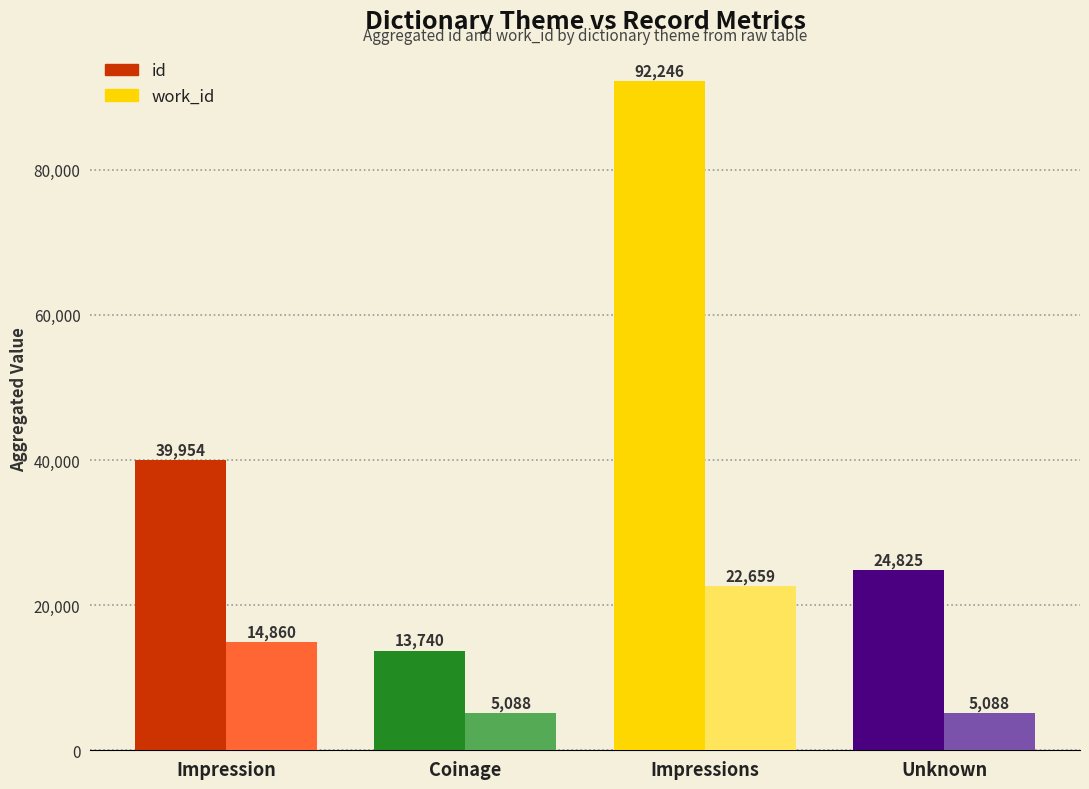

What is the value of the id bar at the 4th from the left?

24825